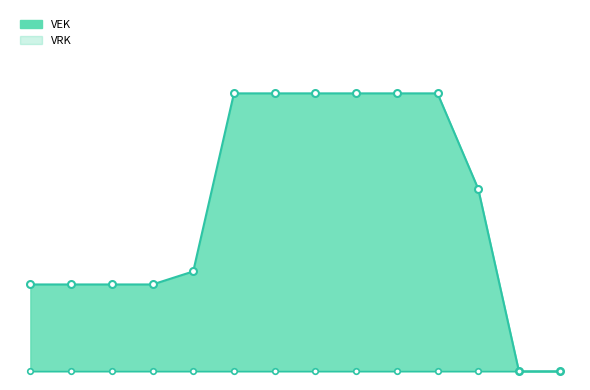

Between 3 and 11, which series saw the biggest shift?

VEK_line